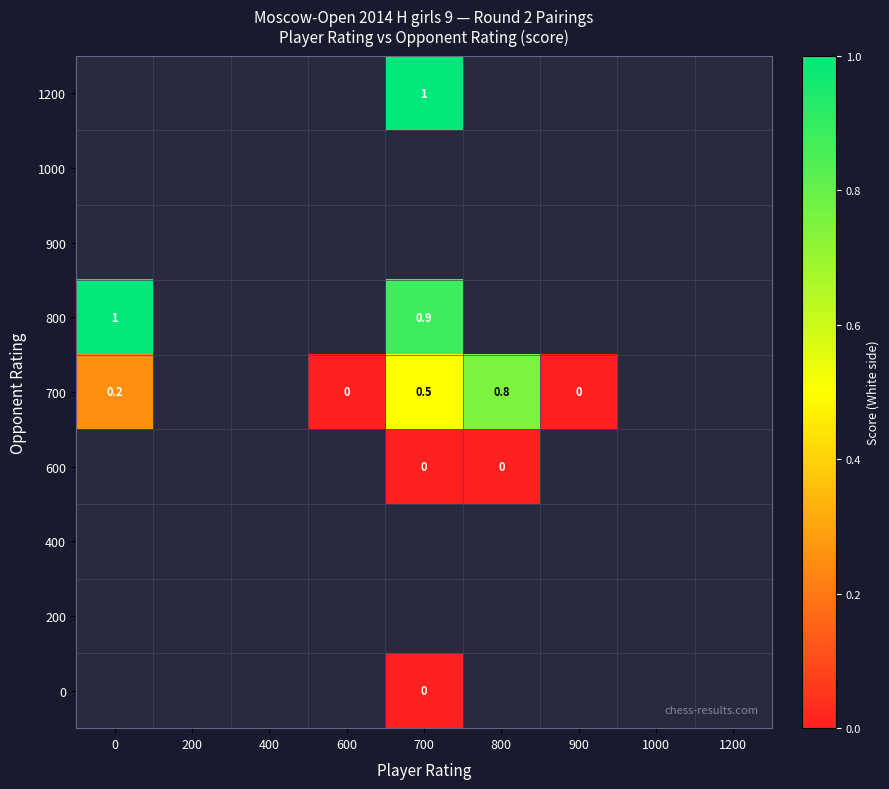

Between 900 and 600, which is larger?

900